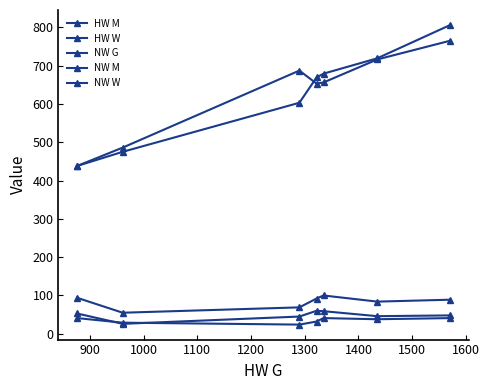

How many series are shown in this chart?

5